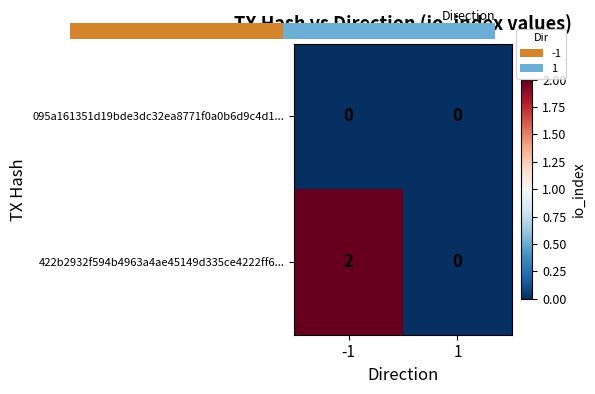

The value of 095a161351d19bde3dc32ea8771f0a0b6d9c4d1... at -1 is 0. True or false?

True